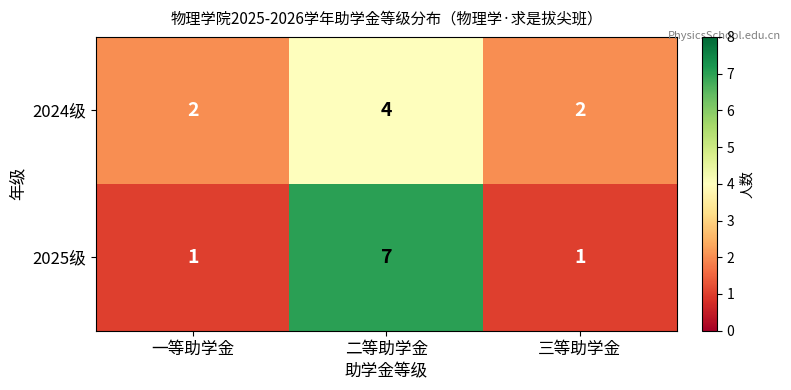

The value of 2025级 at 二等助学金 is 2. True or false?

False